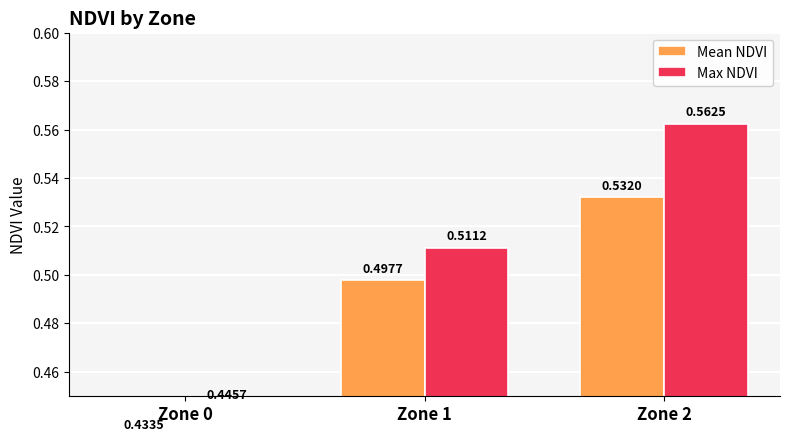

True or false: Max NDVI has a value of 0.8 at Zone 0.

False